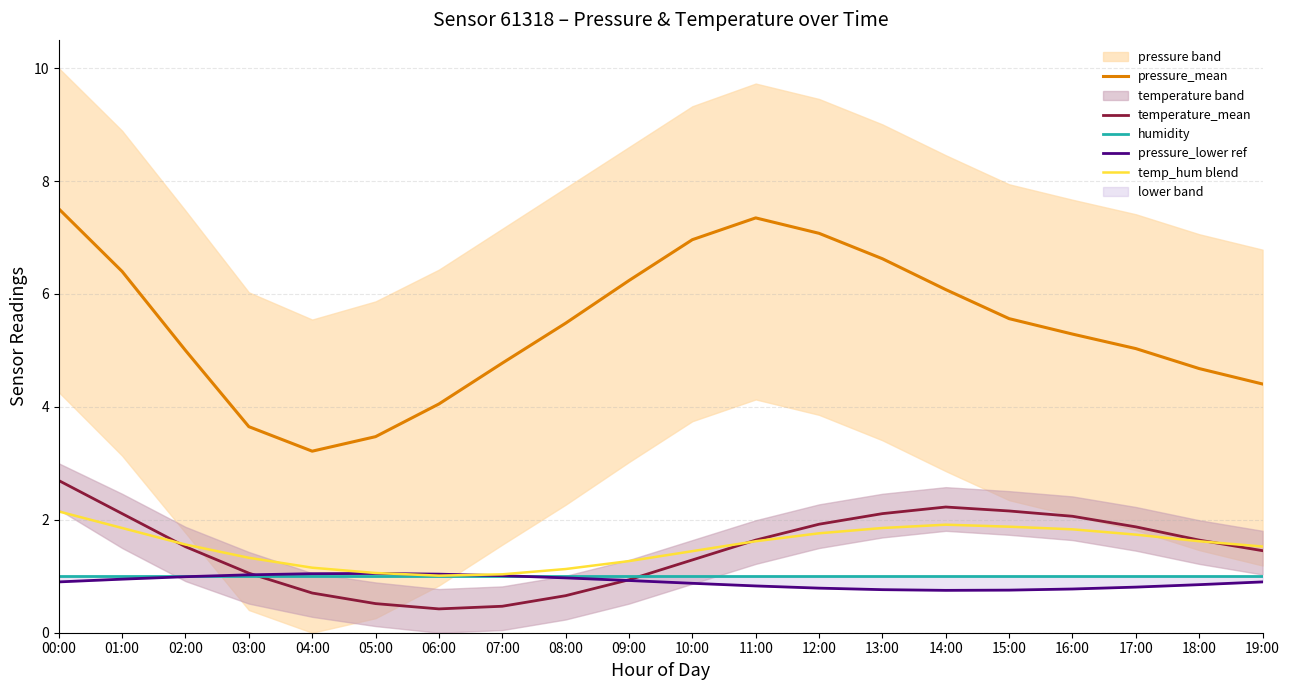

How many lines are shown in the chart?

5